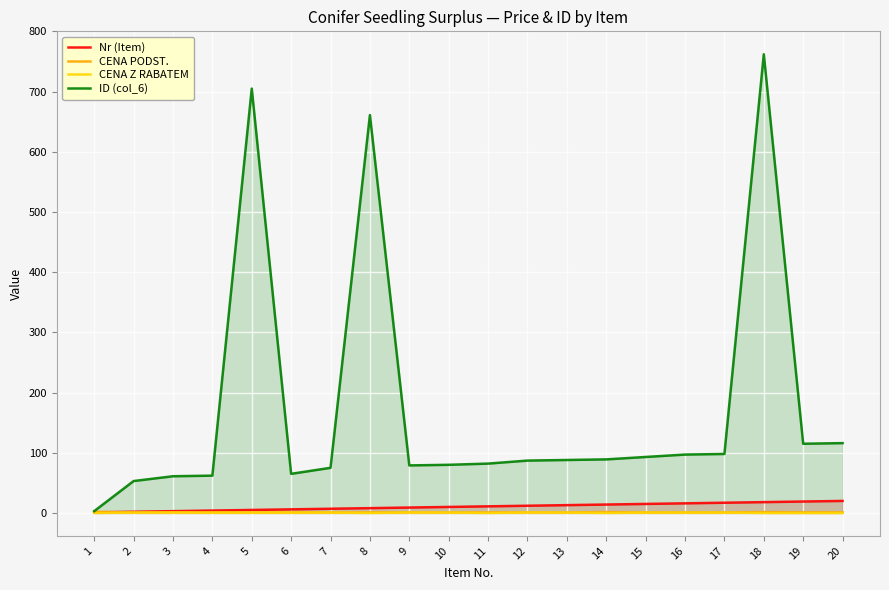

What are all the series names shown in the legend?

Nr (Item), CENA PODST., CENA Z RABATEM, ID (col_6)